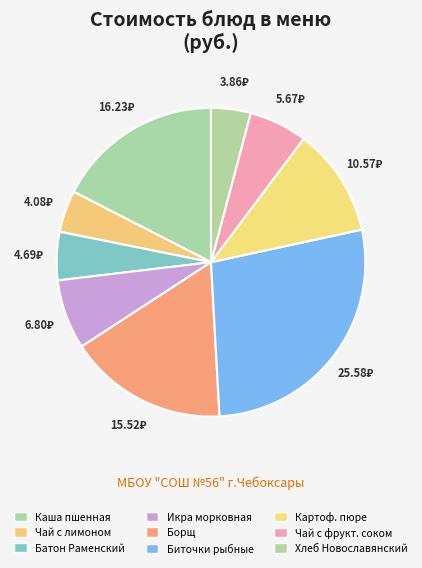

Is there a majority slice in this chart?

No